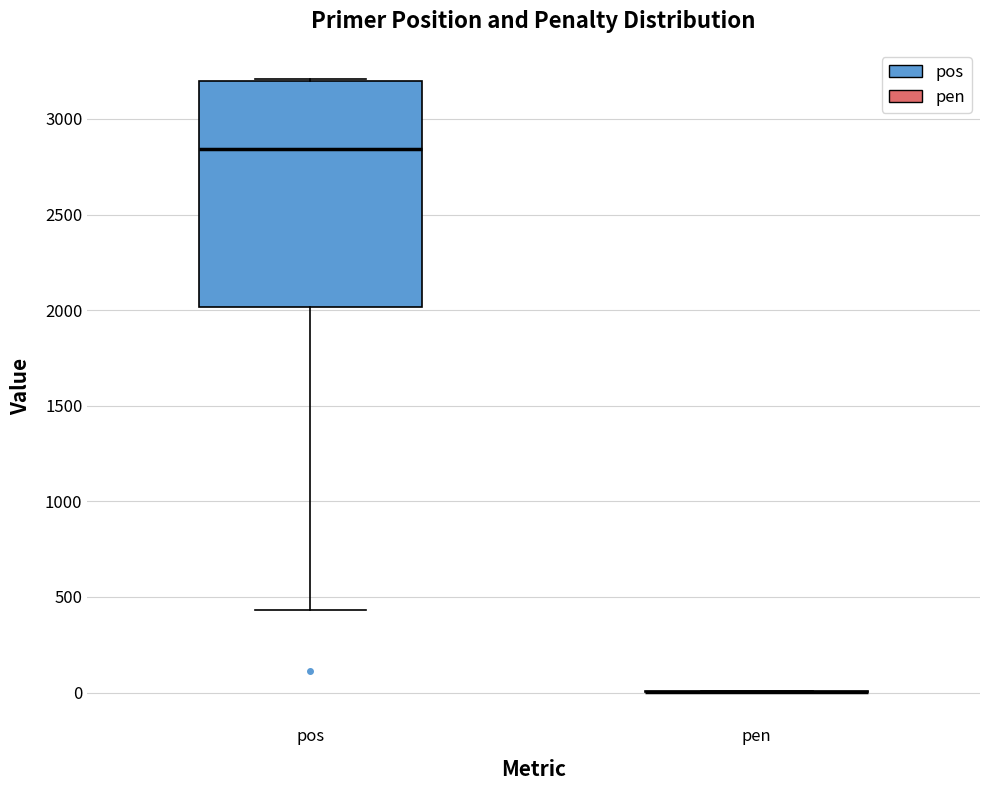

Comparing the boxes themselves (not the whiskers), which one is the tallest?

pos